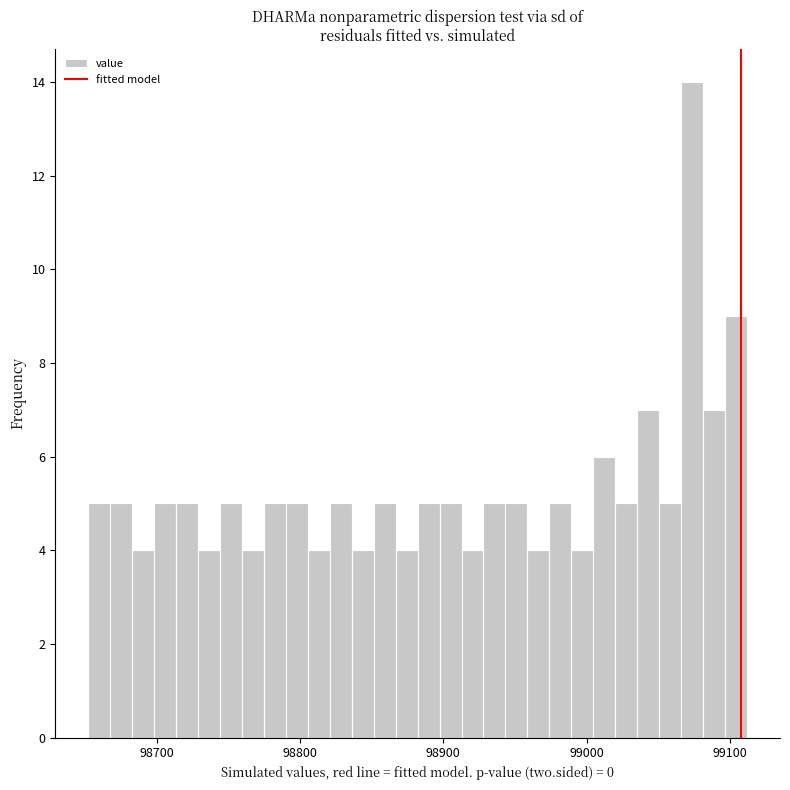

Read against the x-axis, roughly where is the centre of the tallest bar?

99070